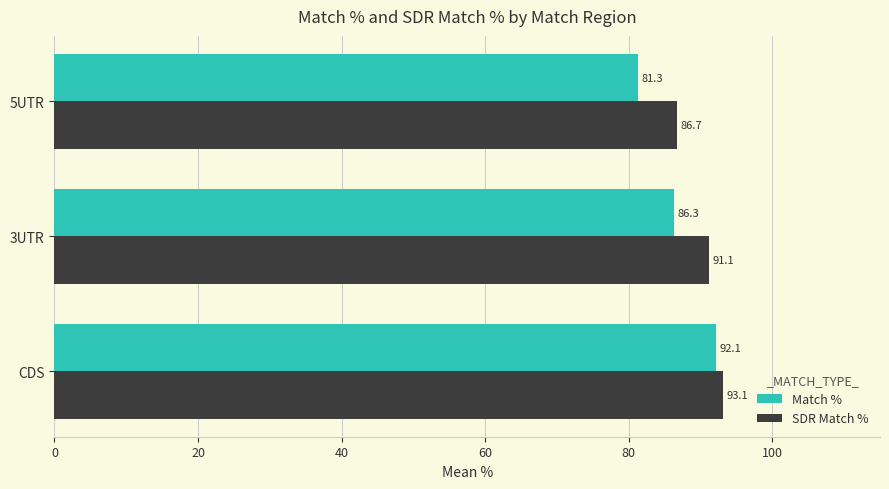

What is the minimum value for SDR Match %?

86.7